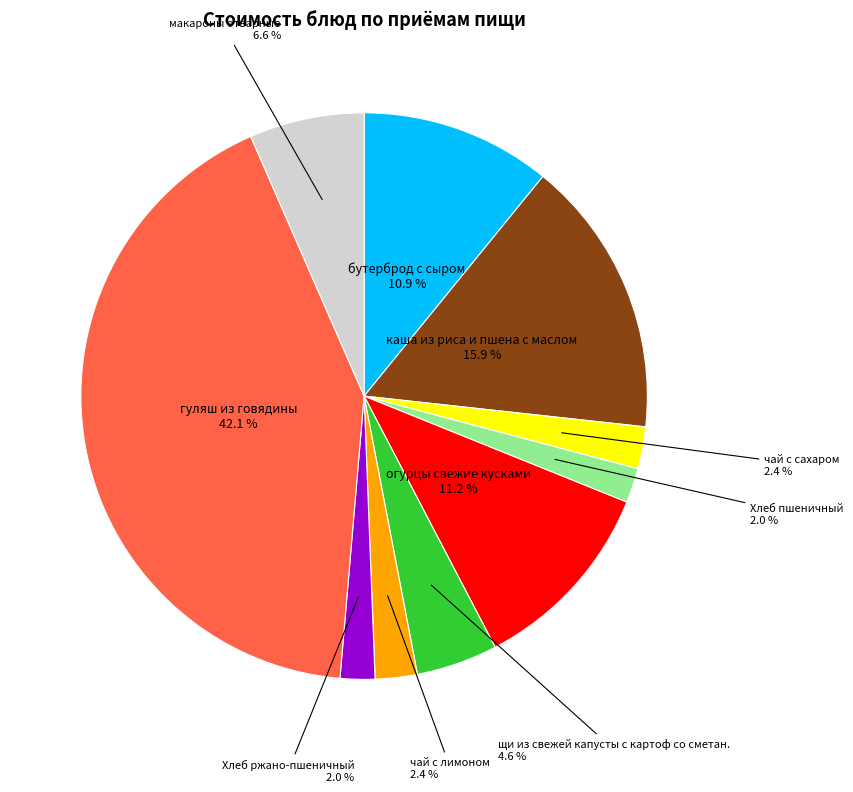

Does any single category account for the majority?

No